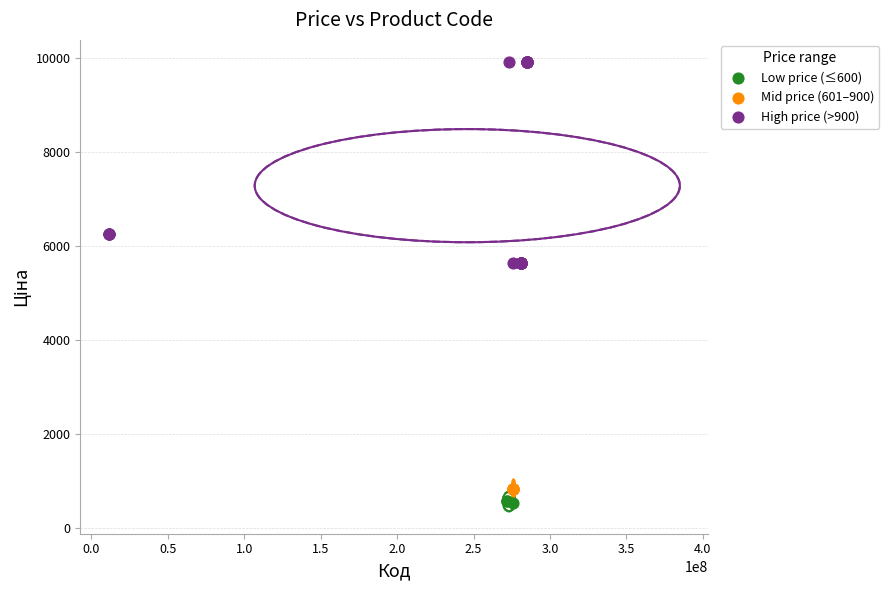

Which series reaches the maximum Y coordinate?

High price (>900)